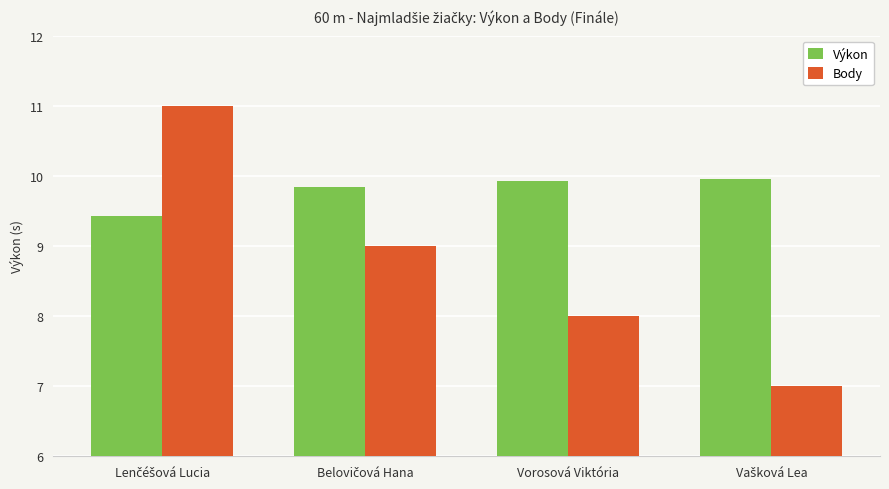

How many groups of bars are there?

4